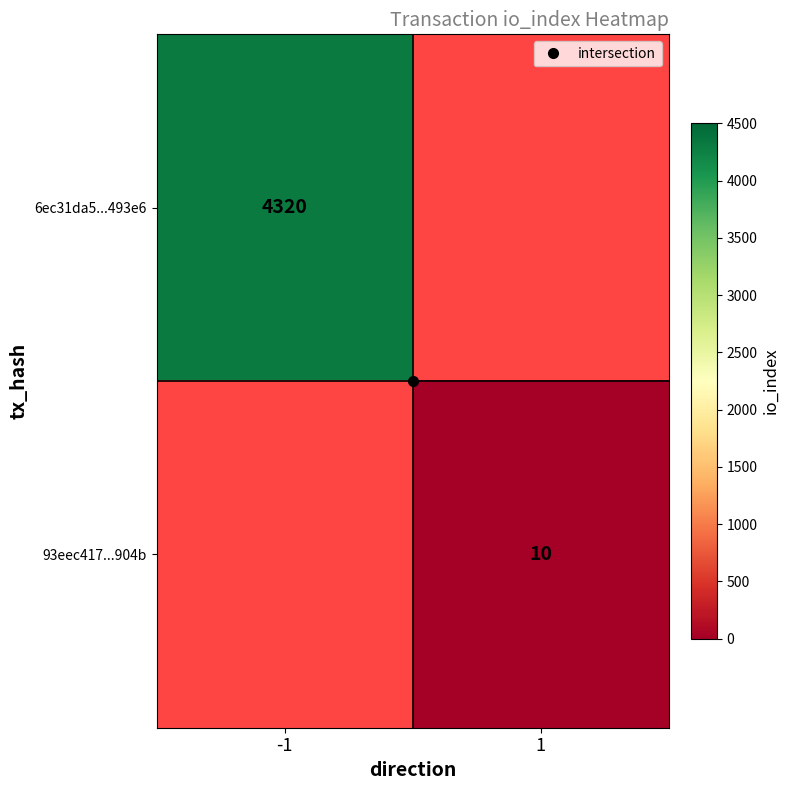

Between 1 and -1, which is larger?

-1